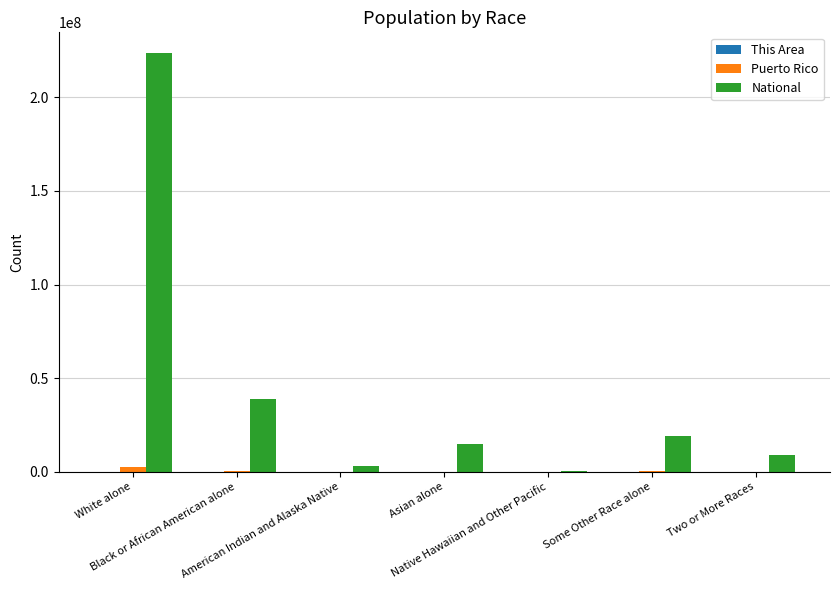

What is the sum of all Puerto Rico values?

3725789